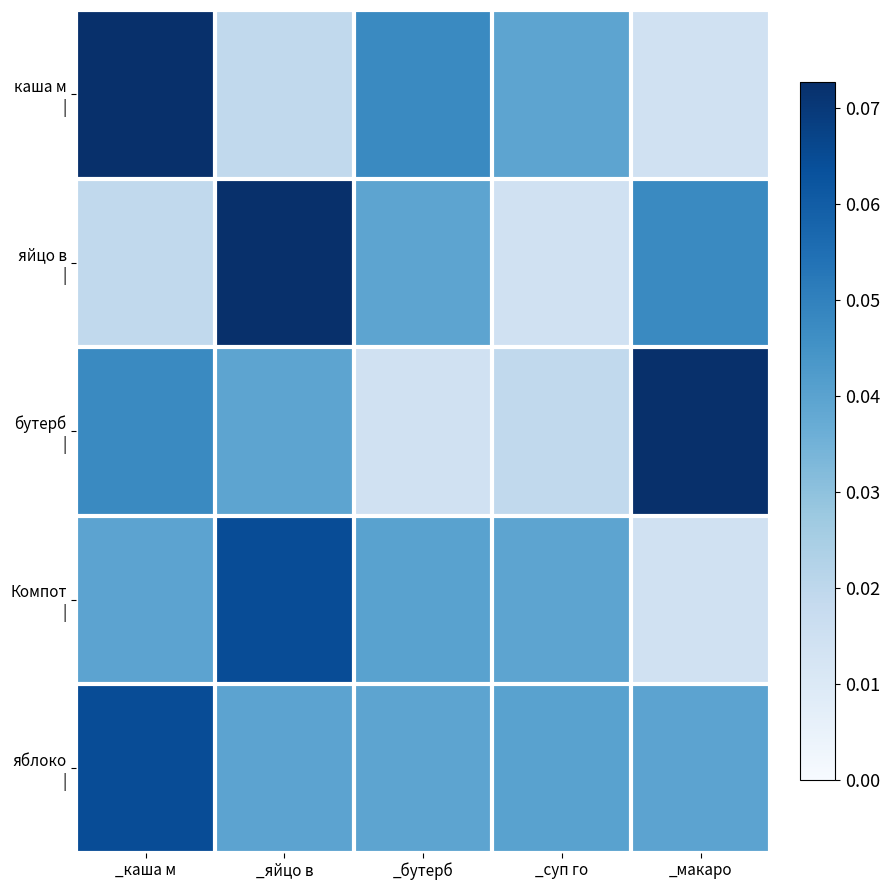

Which label corresponds to the largest value in the chart?

_каша м